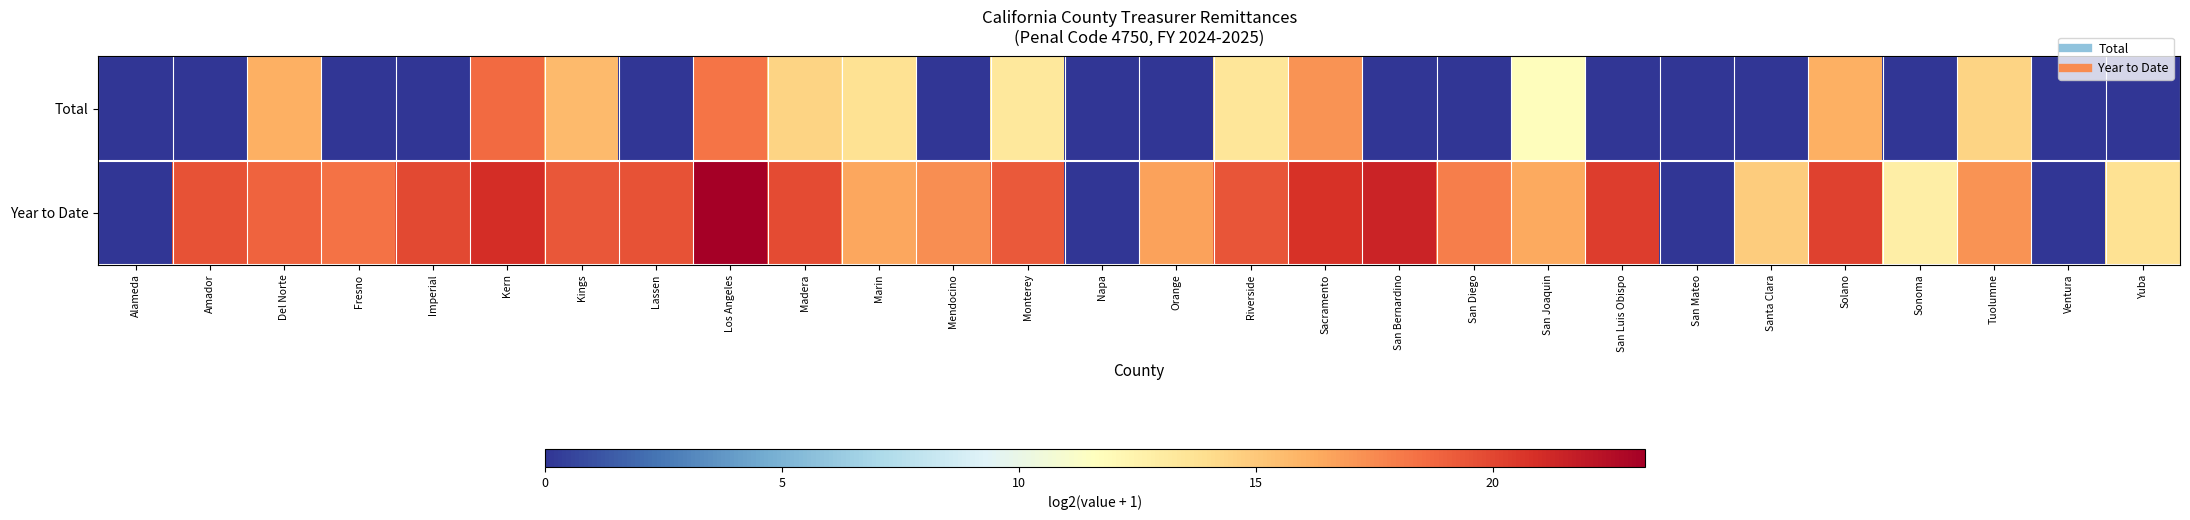

What is the difference between the highest and lowest values at Monterey?

6.0